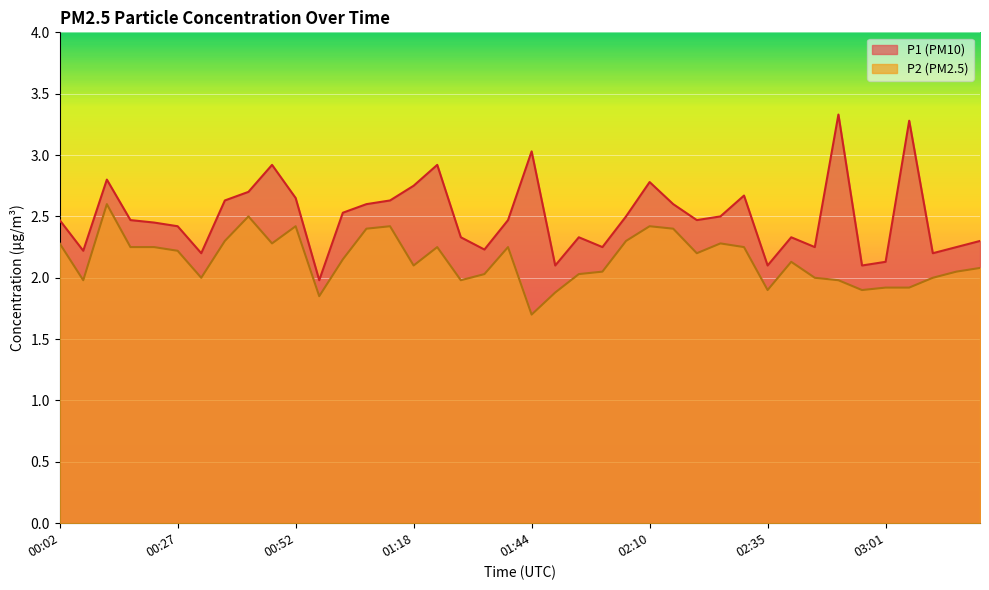

List the series in order of their overall mean, lowest first.

P2 (PM2.5), P1 (PM10)